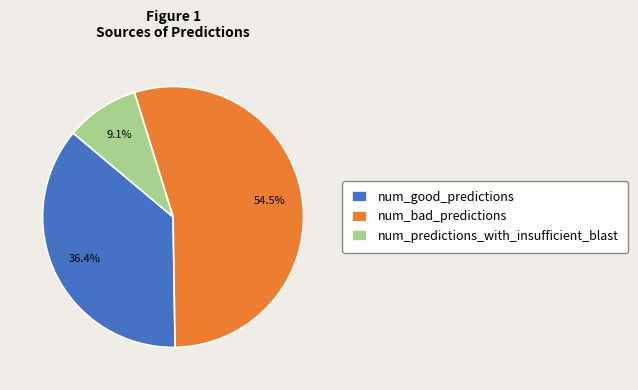

Which slice is the largest?

num_bad_predictions